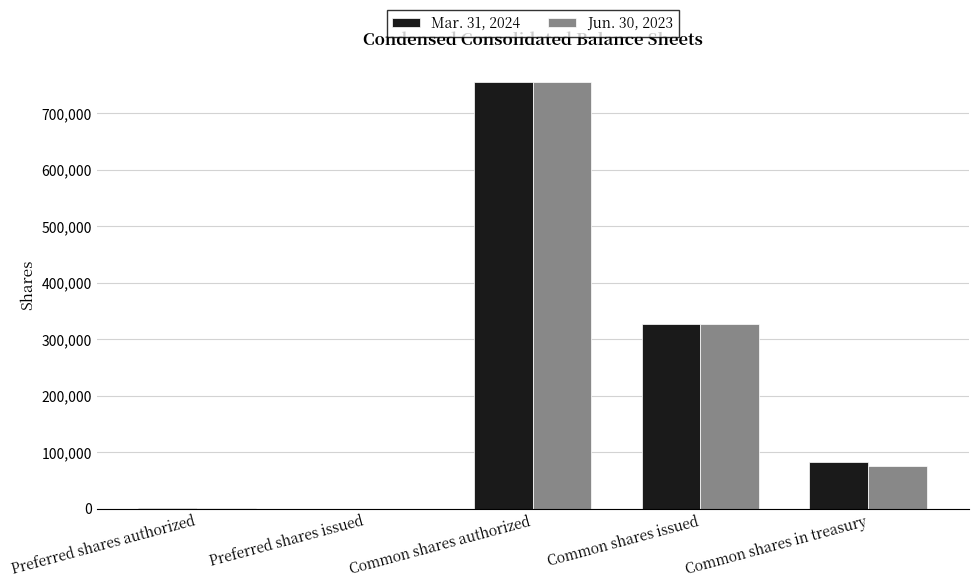

Between Common shares issued and Common shares in treasury, which series saw the biggest shift?

Jun. 30, 2023